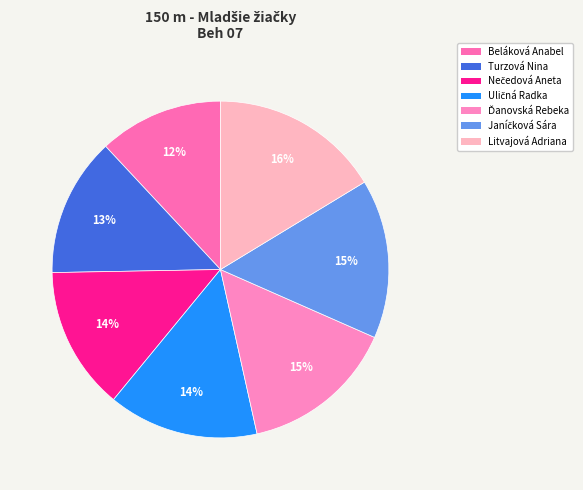

Is it true that Beláková Anabel is 6% of the pie?

False